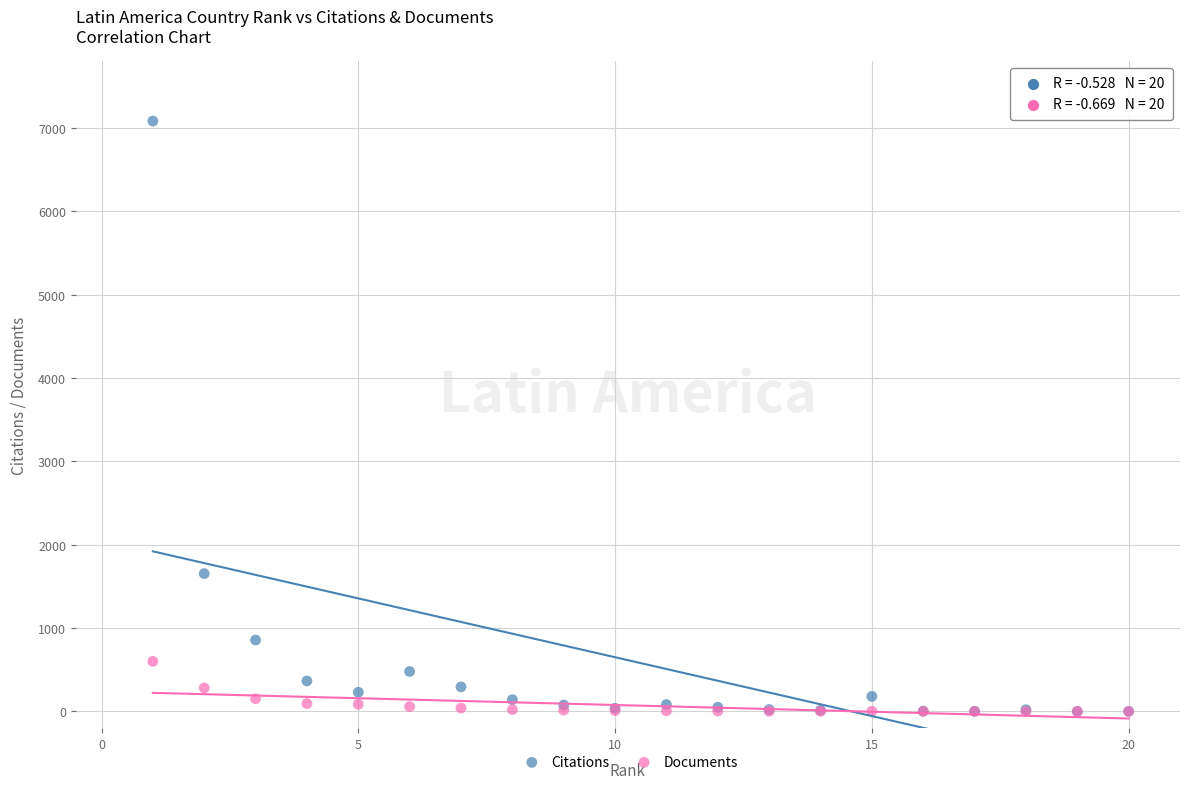

Across all series, what Y value is closest to 3540?

1654